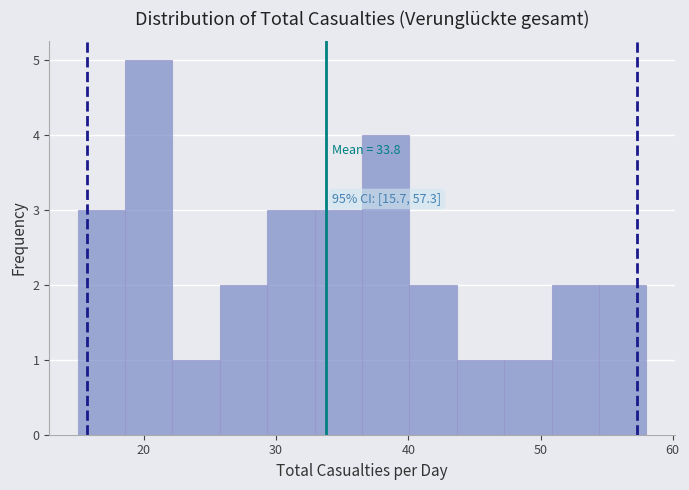

Around what value on the x-axis is the tallest bar? Give the approximate position of its centre, as read against the axis.

20